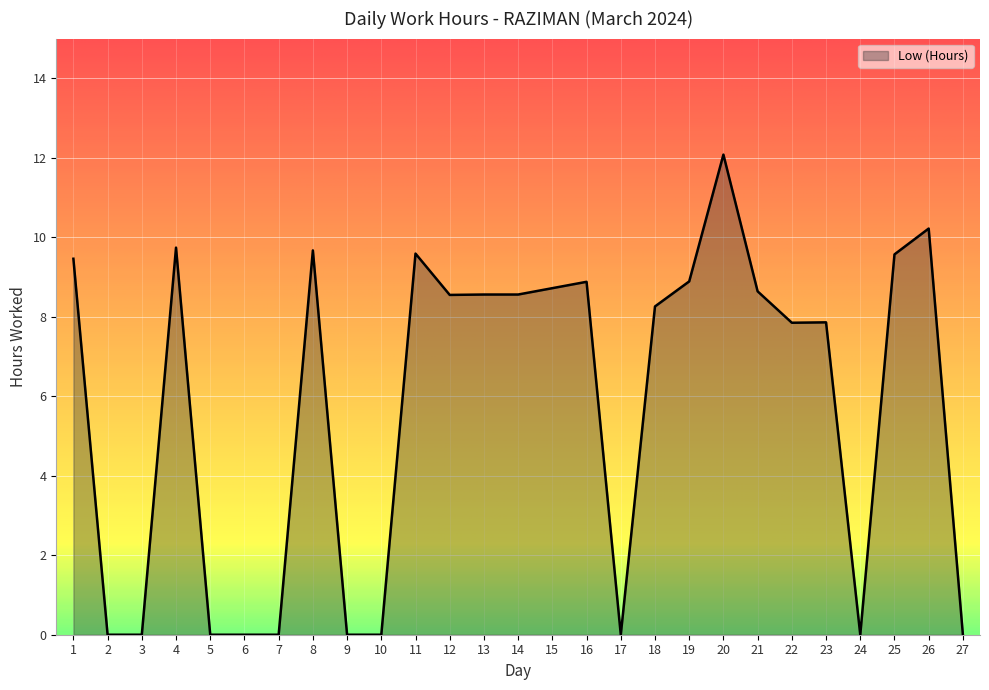

What is the sum of all values?

155.1